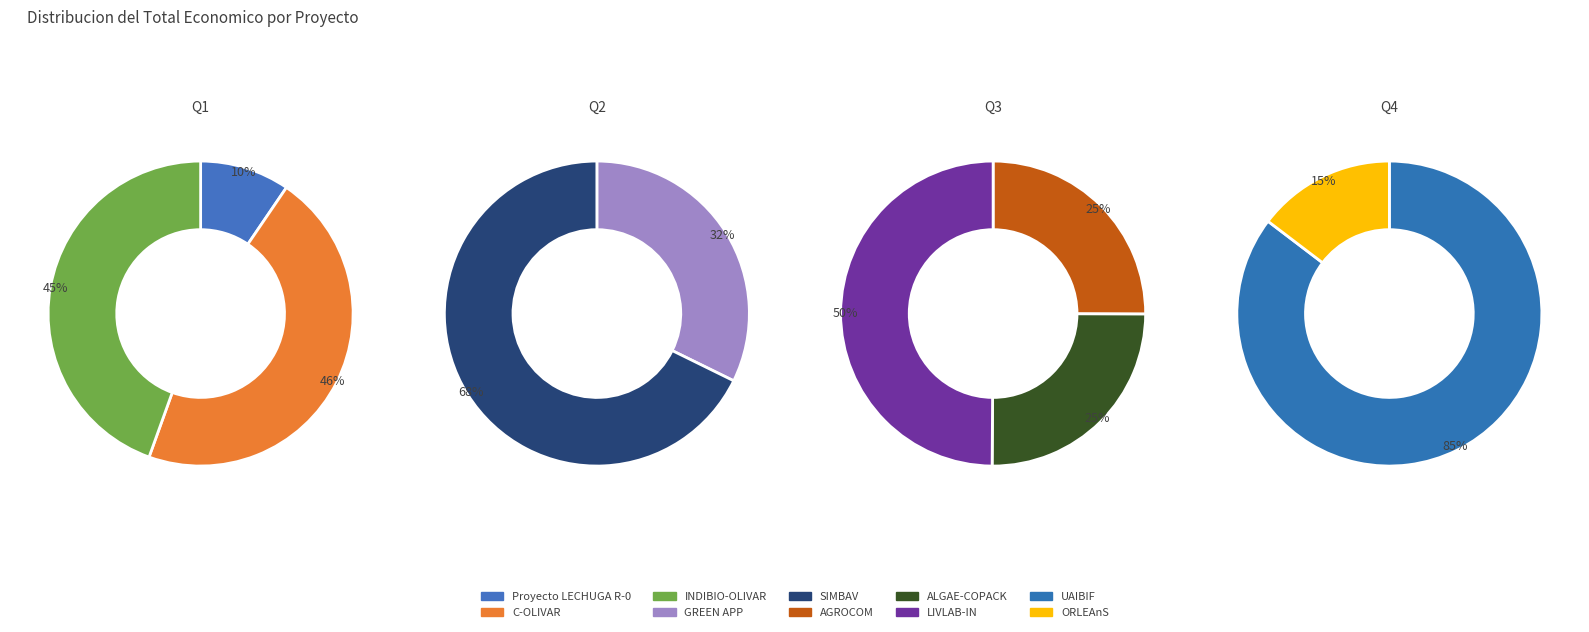

What is the ratio of the value at AGROCOM to the value at ALGAE-COPACK?

1.0